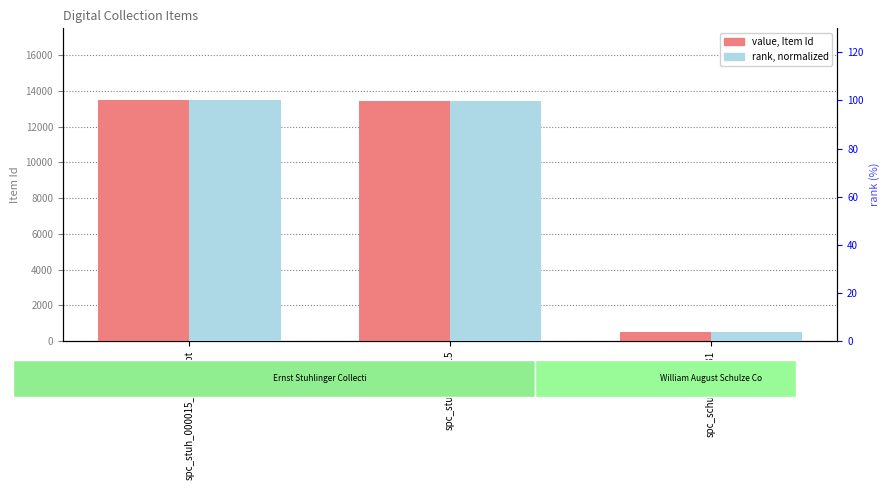

Which series changed the most between spc_stuh_000015 and spc_schu_001_031?

Item Id